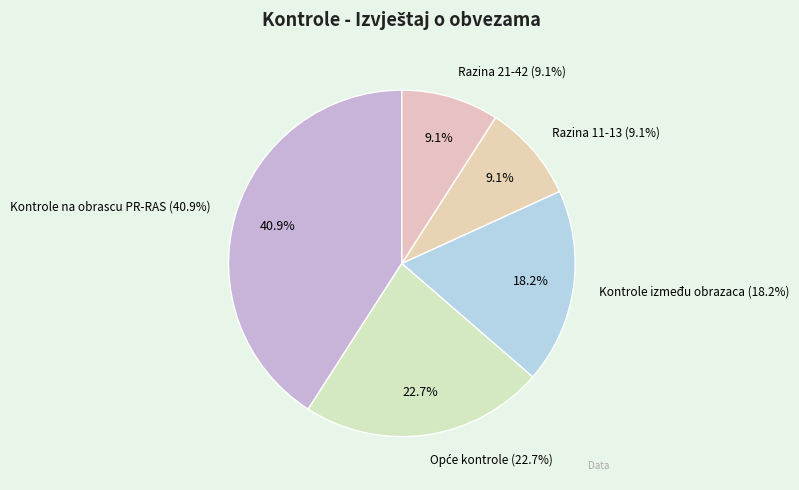

How many segments does this pie chart have?

5